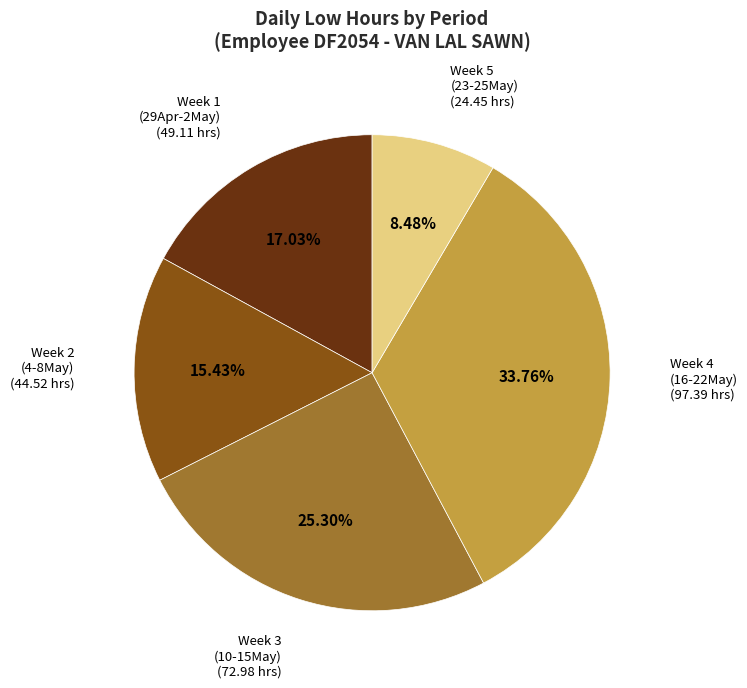

Is there any slice that represents more than half of the pie?

No